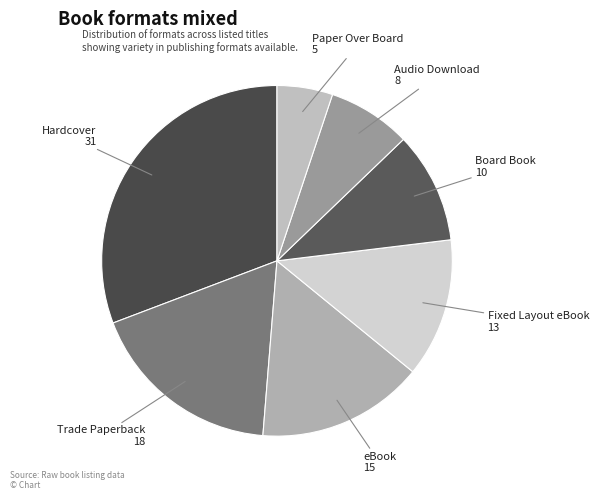

Does Trade Paperback account for over 50% of the chart?

No